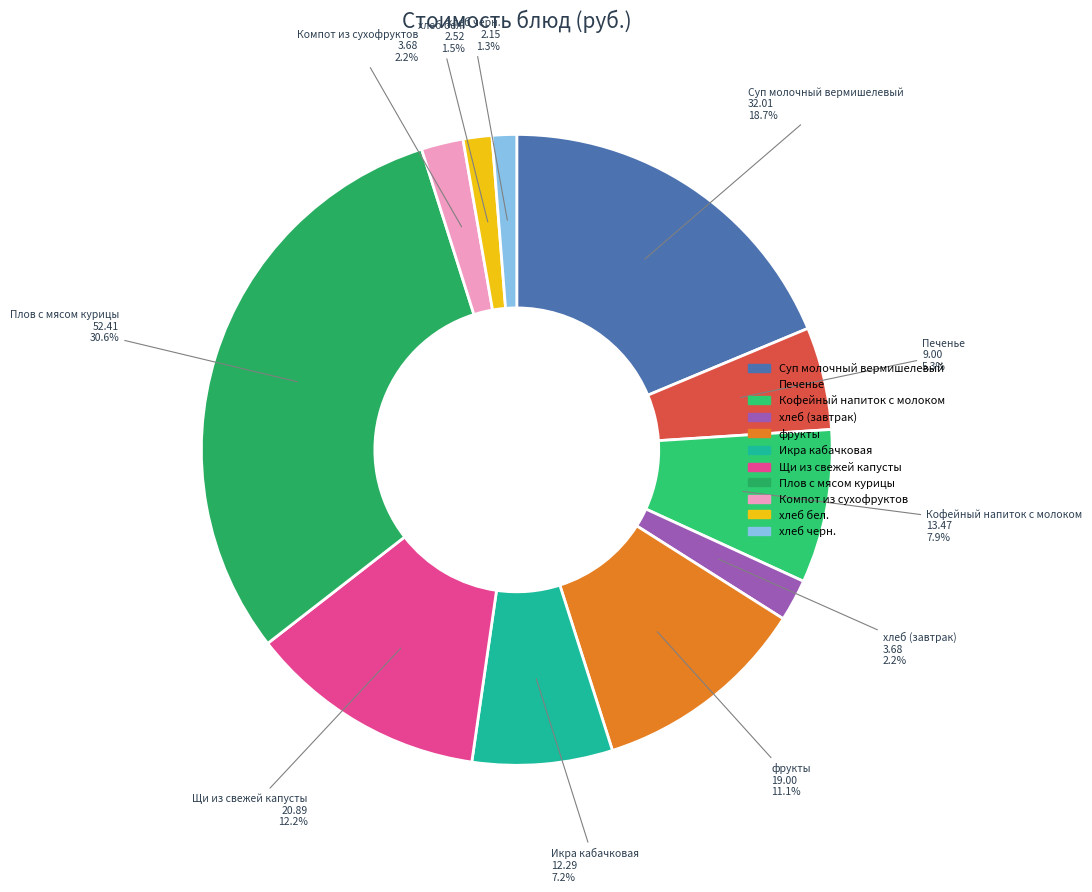

Which slice is the largest?

Плов с мясом курицы